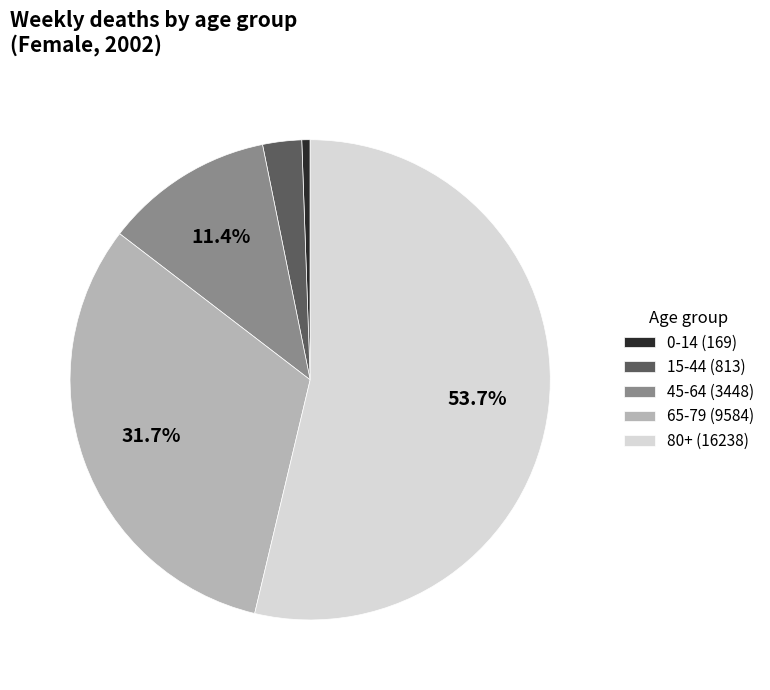

How many segments does this pie chart have?

5